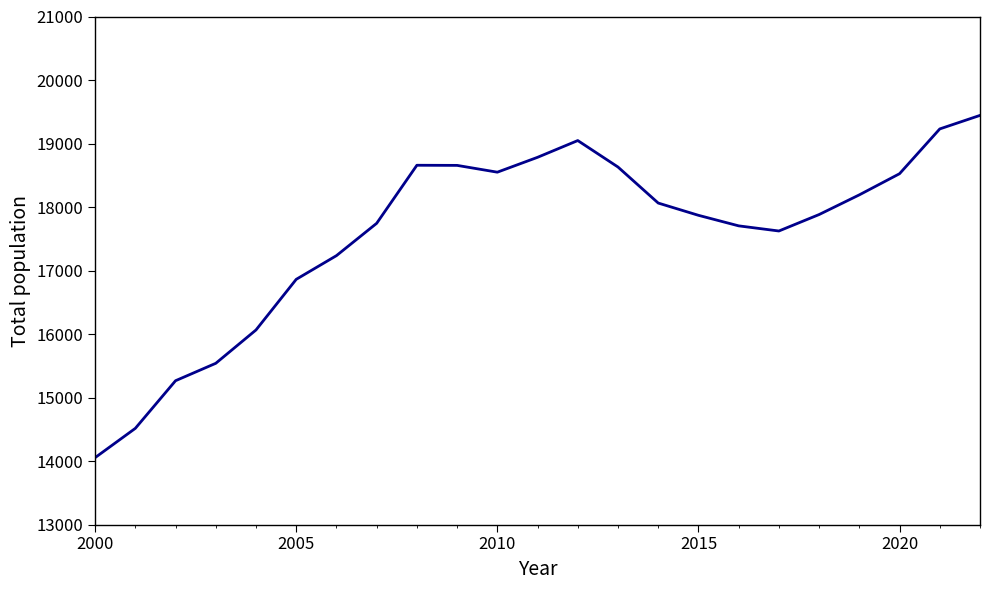

What is the difference between the maximum and second lowest values?

4927